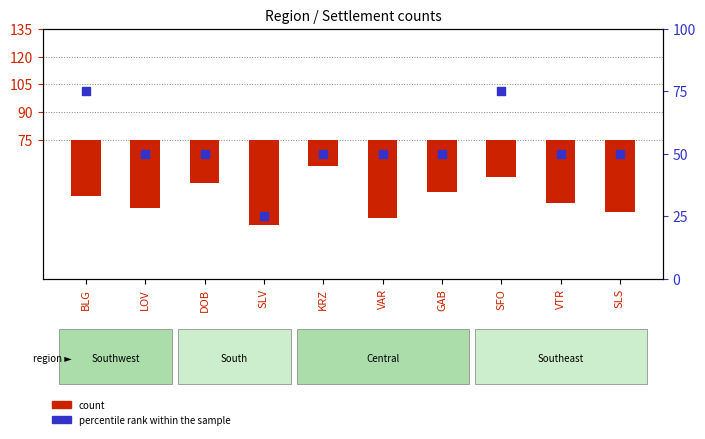

Which series contains the lowest Y value?

count